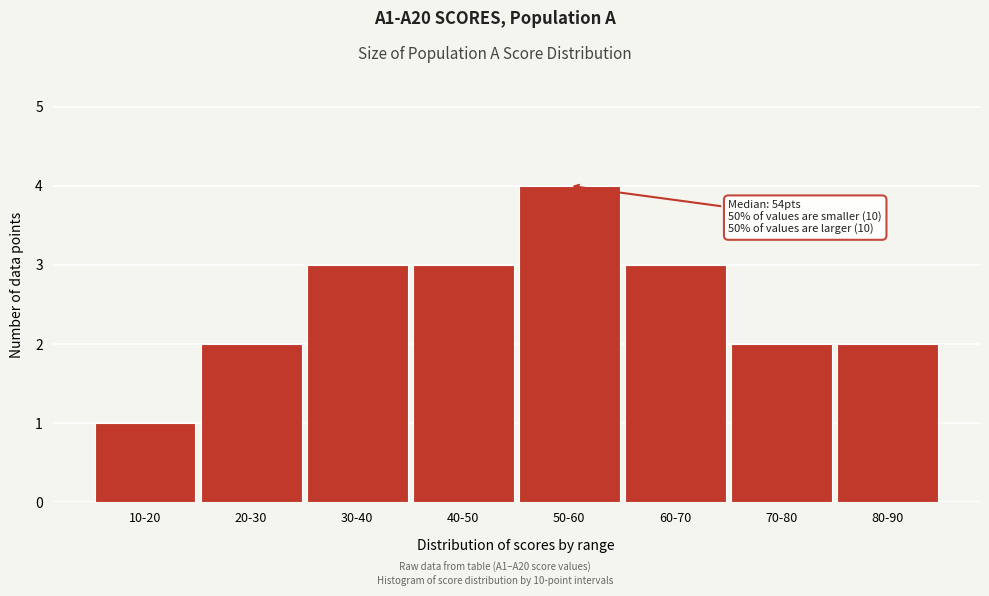

Reading right to left, extract all data points from this chart.

80-90=2	70-80=2	60-70=3	50-60=4	40-50=3	30-40=3	20-30=2	10-20=1